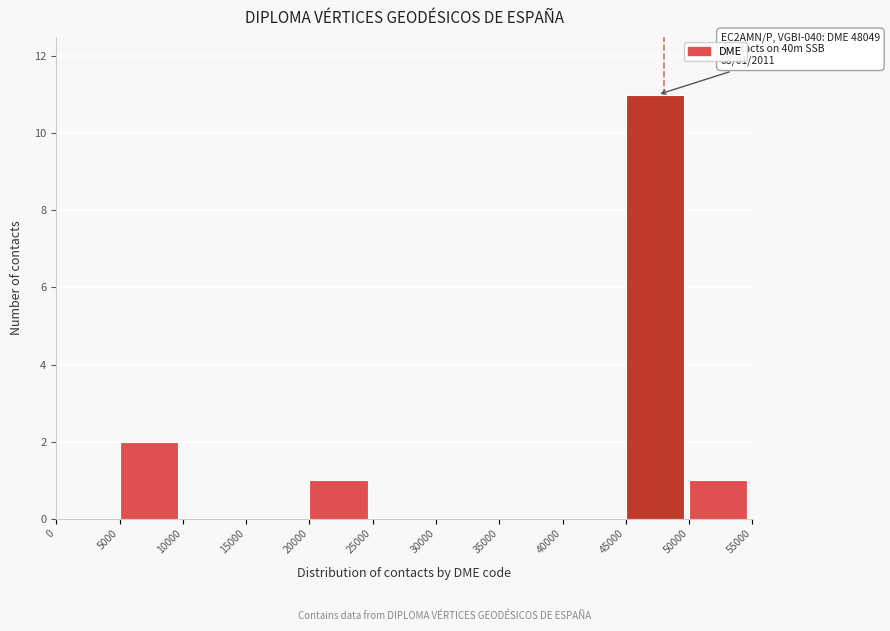

Over which range of the x-axis is the bar tallest?

45000 to 50000